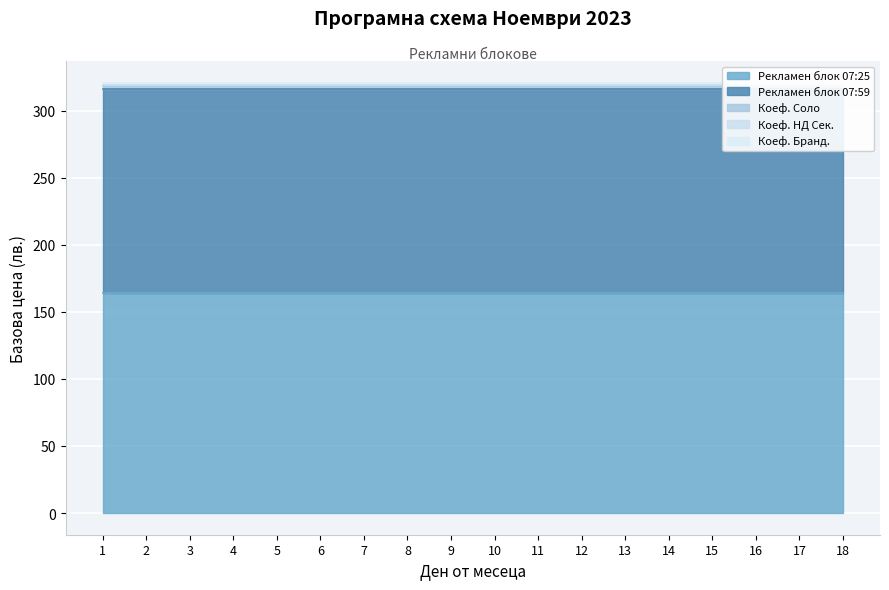

Between 5 and 11, which series saw the biggest shift?

Рекламен блок 07:25